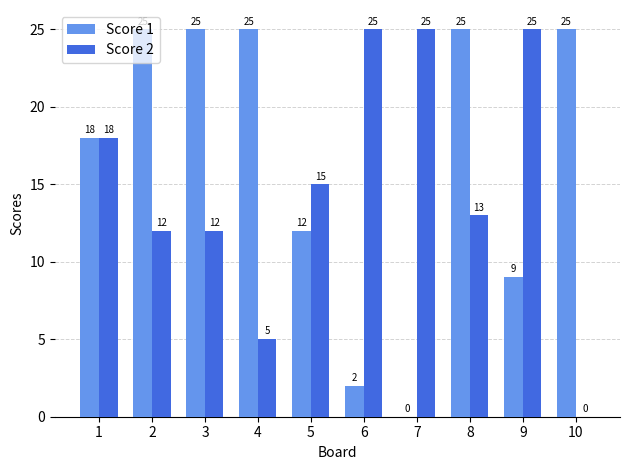

What is the sum of all Score 1 values?

166